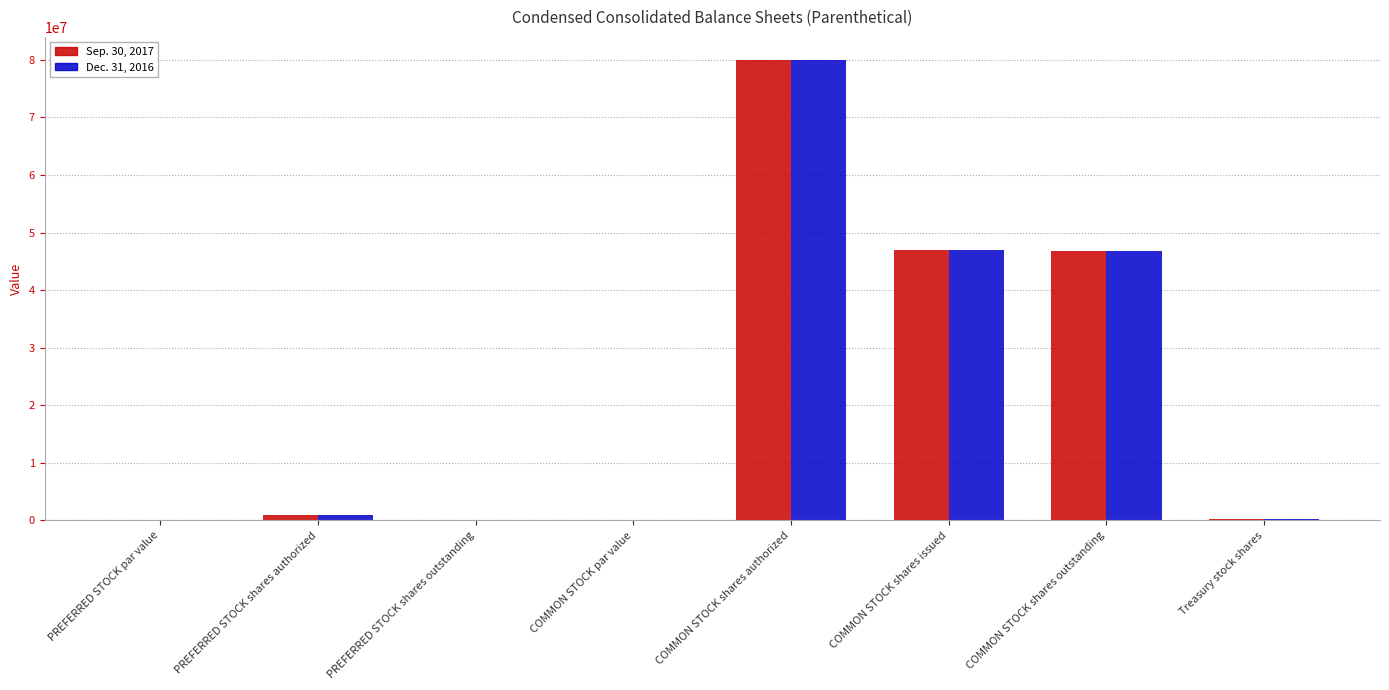

What are all the series names shown in the legend?

Sep. 30, 2017, Dec. 31, 2016